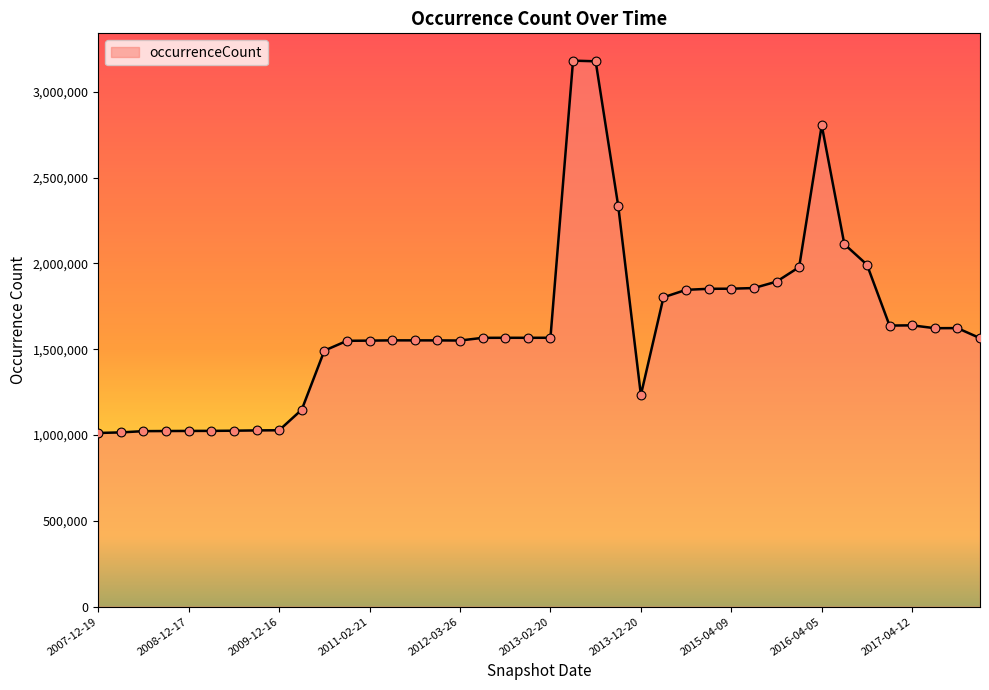

What is the greatest value displayed?

3181320